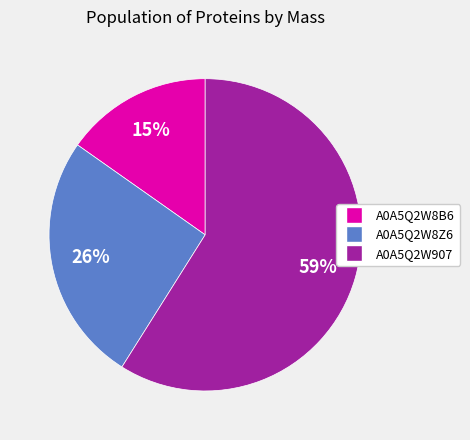

True or false: A0A5Q2W8B6 accounts for 29% of the total.

False